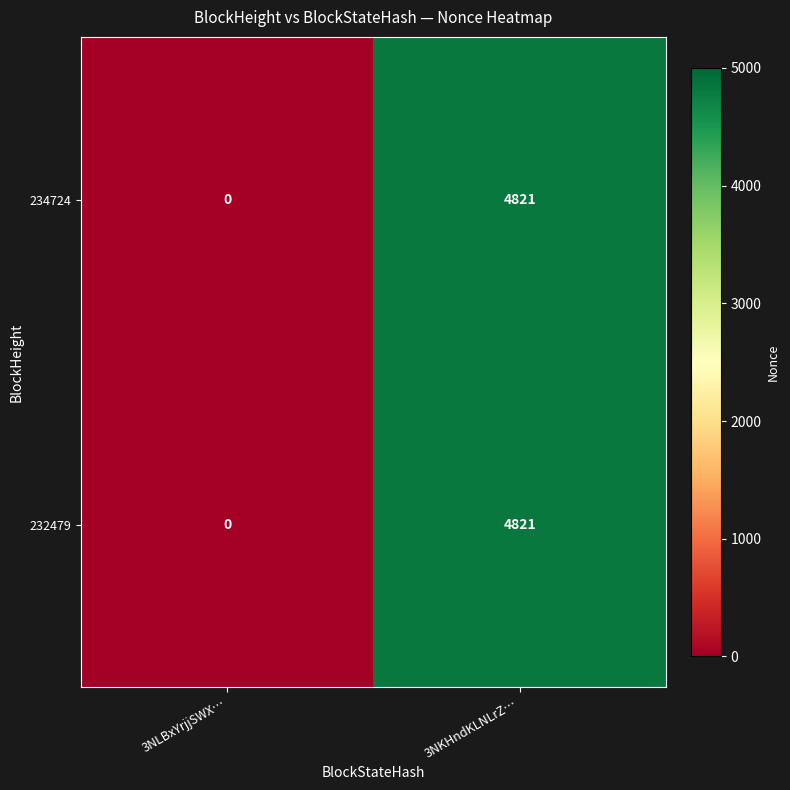

Is the value of 232479 at 3NLBxYrjjSWX… greater than the value of 234724 at 3NKHndKLNLrZ…?

No